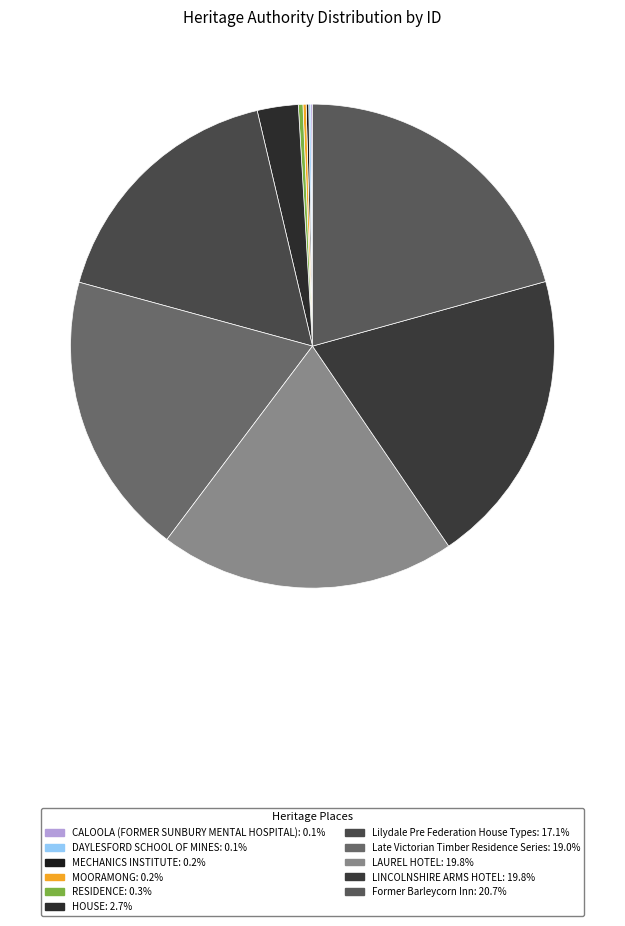

Is there any slice that represents more than half of the pie?

No